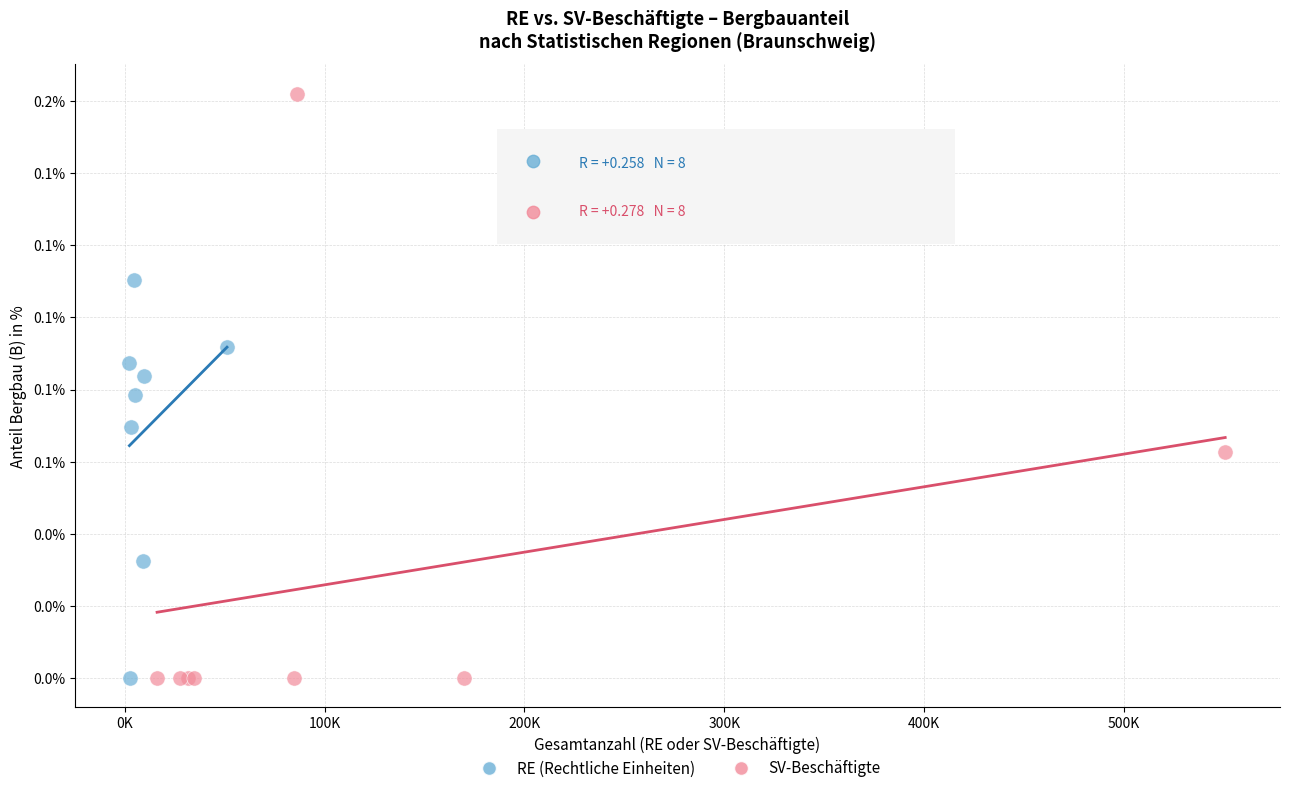

What are all the series names shown in the legend?

RE (Rechtliche Einheiten), SV-Beschäftigte